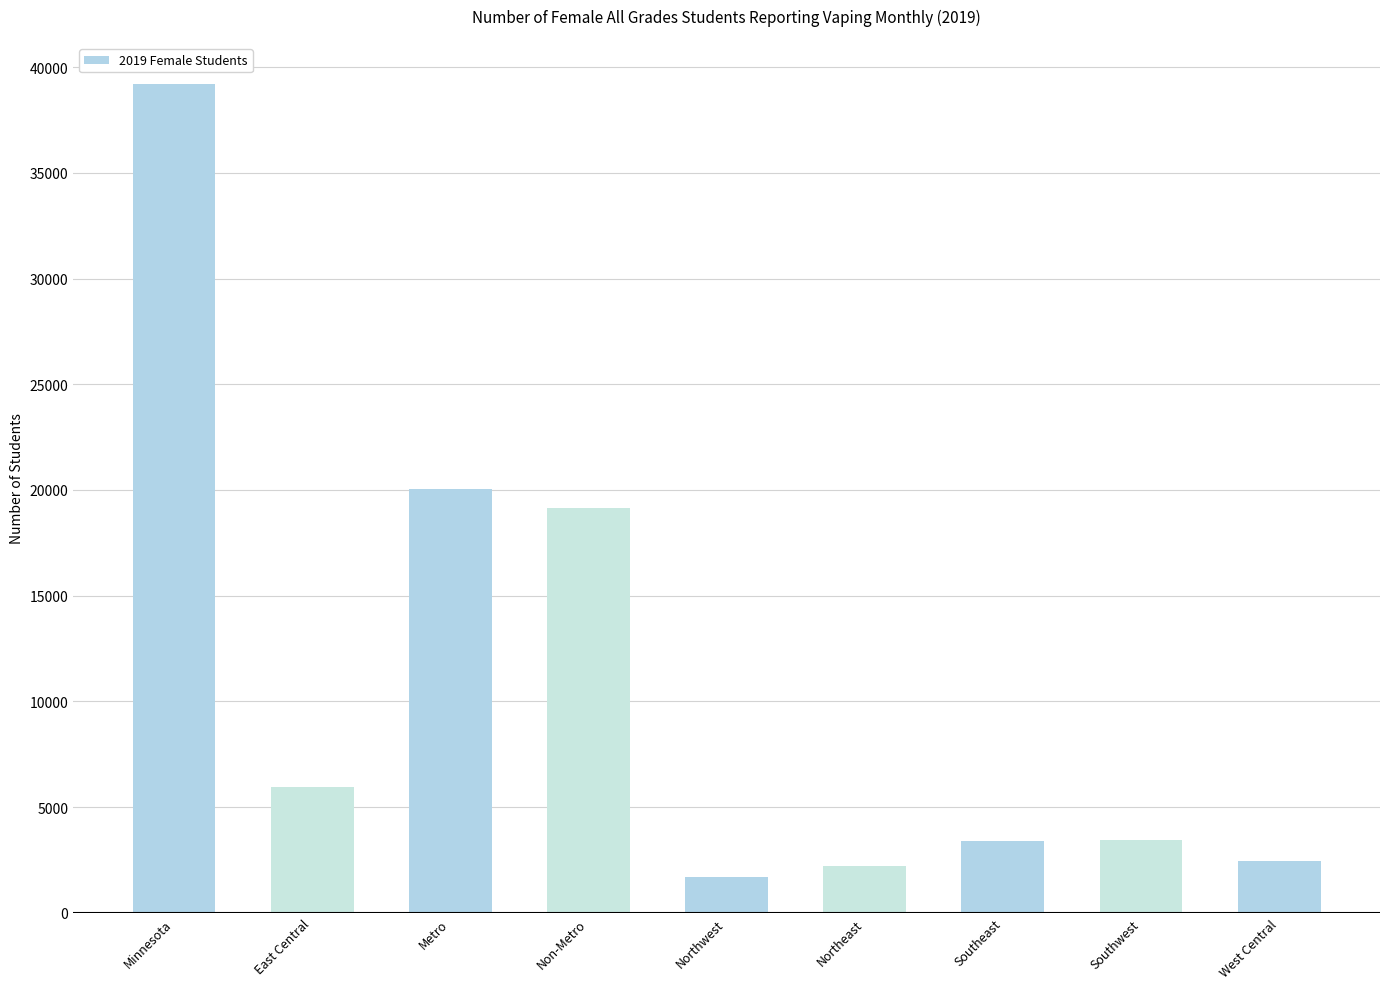

The value at Non-Metro is 19136. True or false?

True